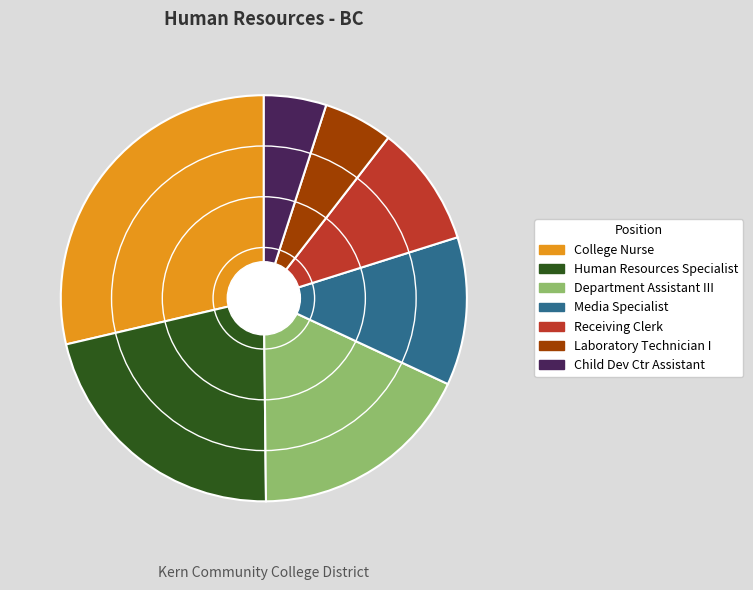

Is Child Dev Ctr Assistant the majority of the pie?

No